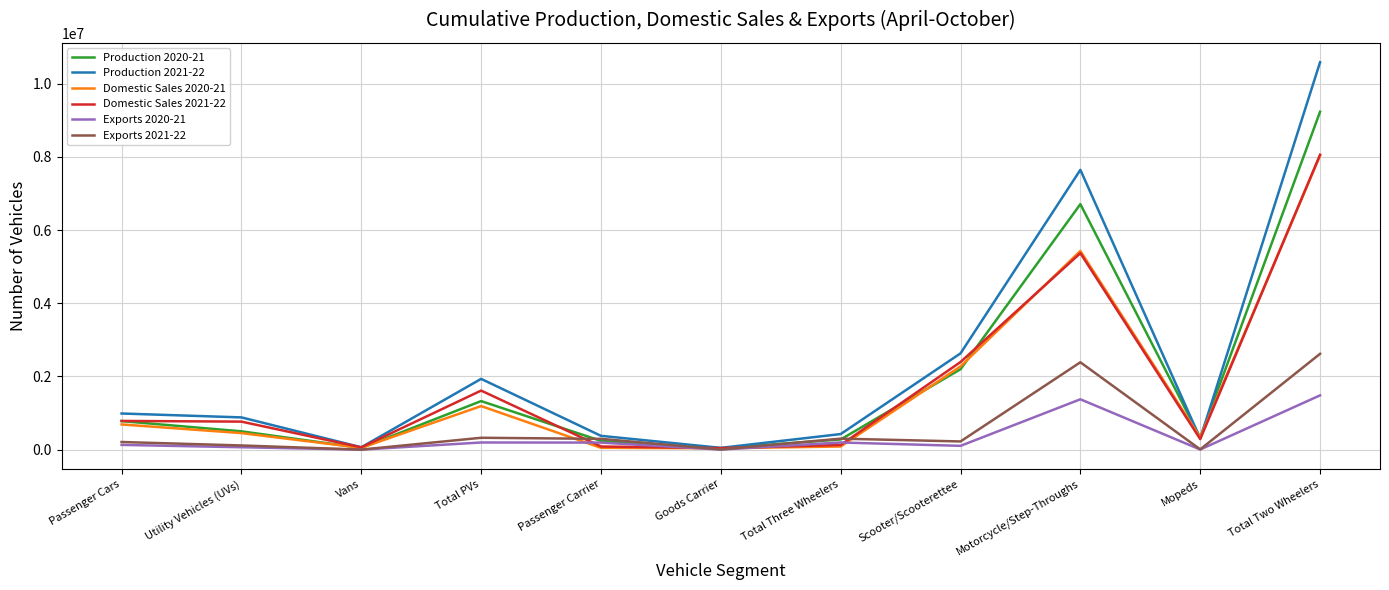

Is the value of Production 2020-21 at Total Three Wheelers greater than the value of Exports 2021-22 at Vans?

Yes